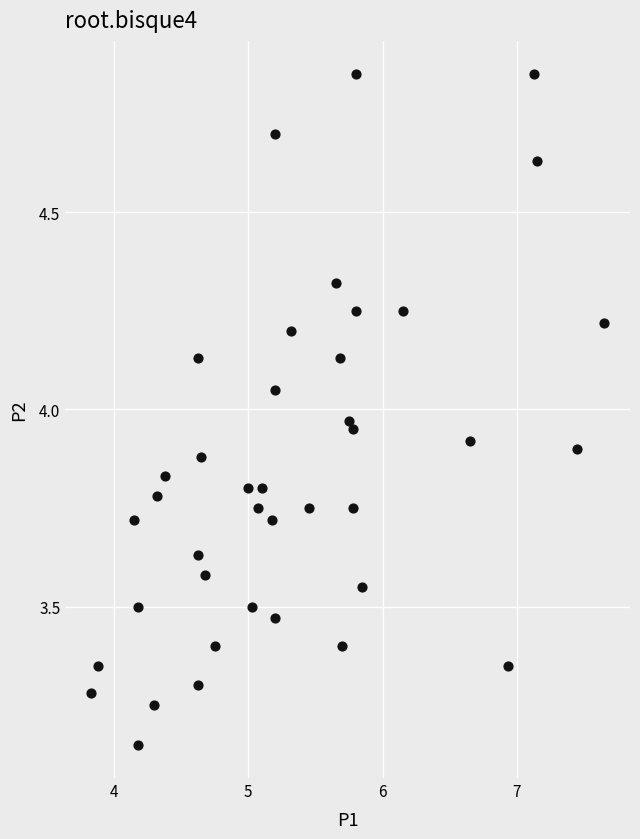

What is the range of Y values (max minus min)?

1.7